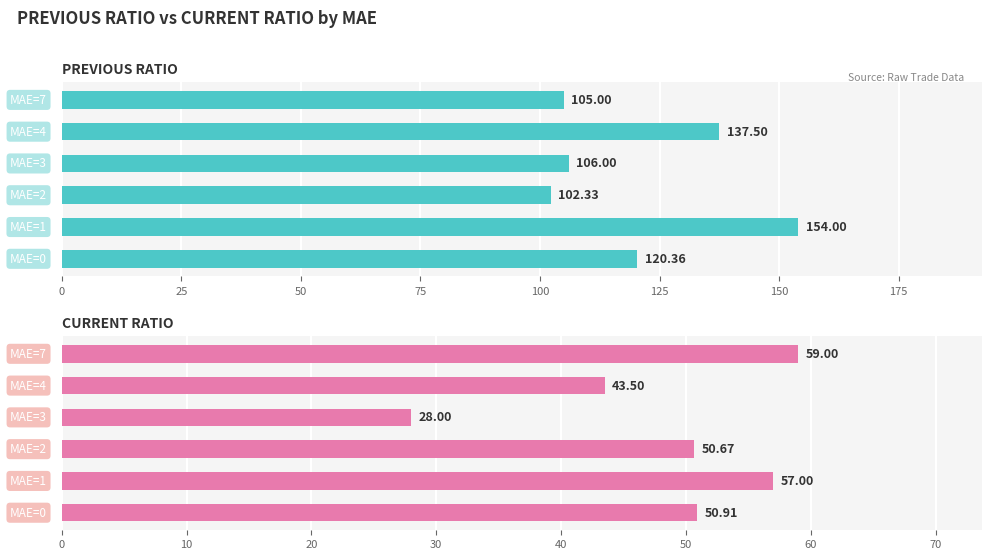

True or false: PREVIOUS RATIO has a value of 194.3 at 100.

False